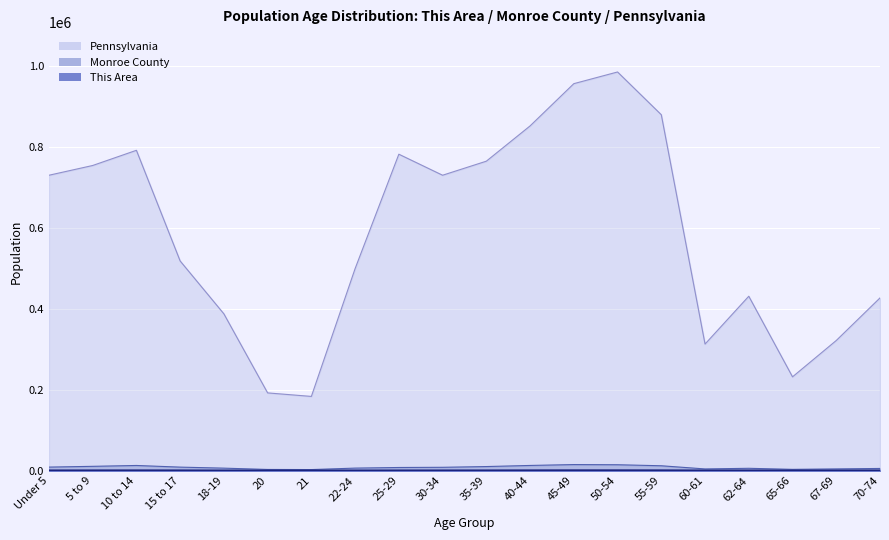

True or false: This Area has more than 1 interior local peaks.

True